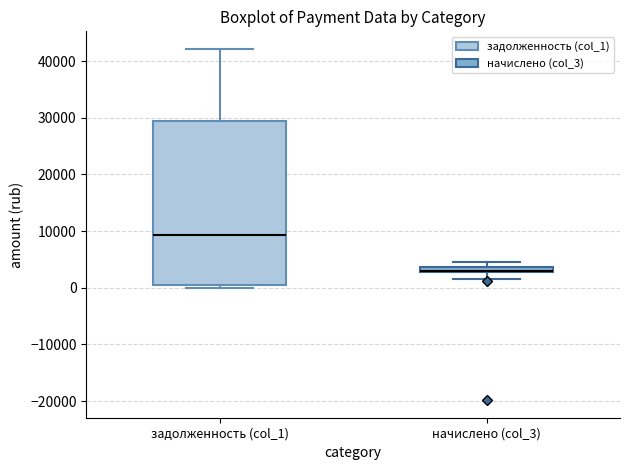

Where is the lower edge of the box for начислено (col_3) on the y-axis? The values are not printed on the chart, so give them approximately, as read against the axis.

3000